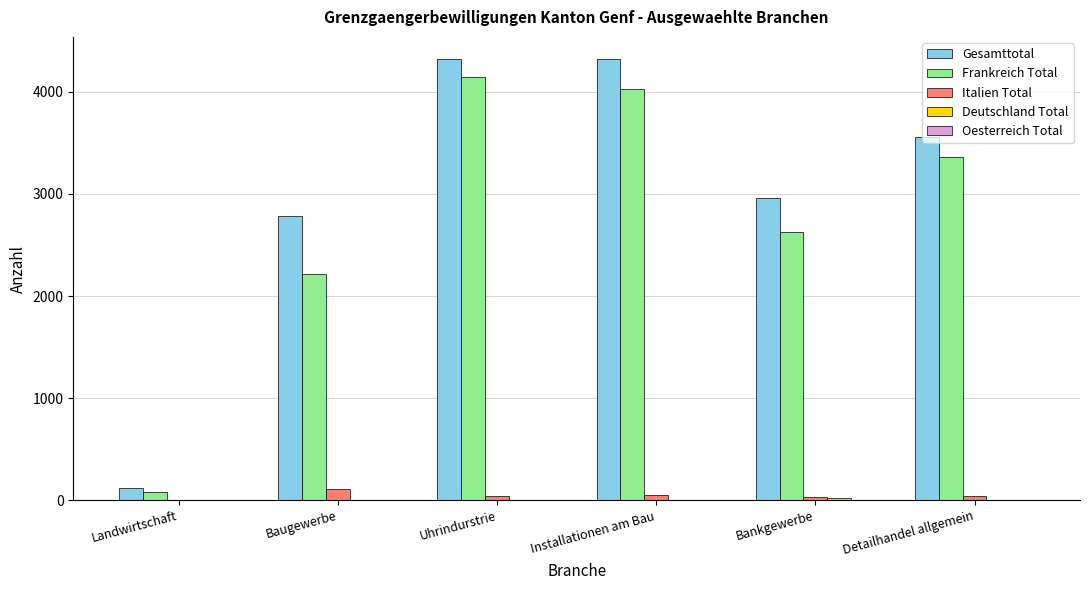

What is the sum of the Gesamttotal values at Baugewerbe and Installationen am Bau?

7103